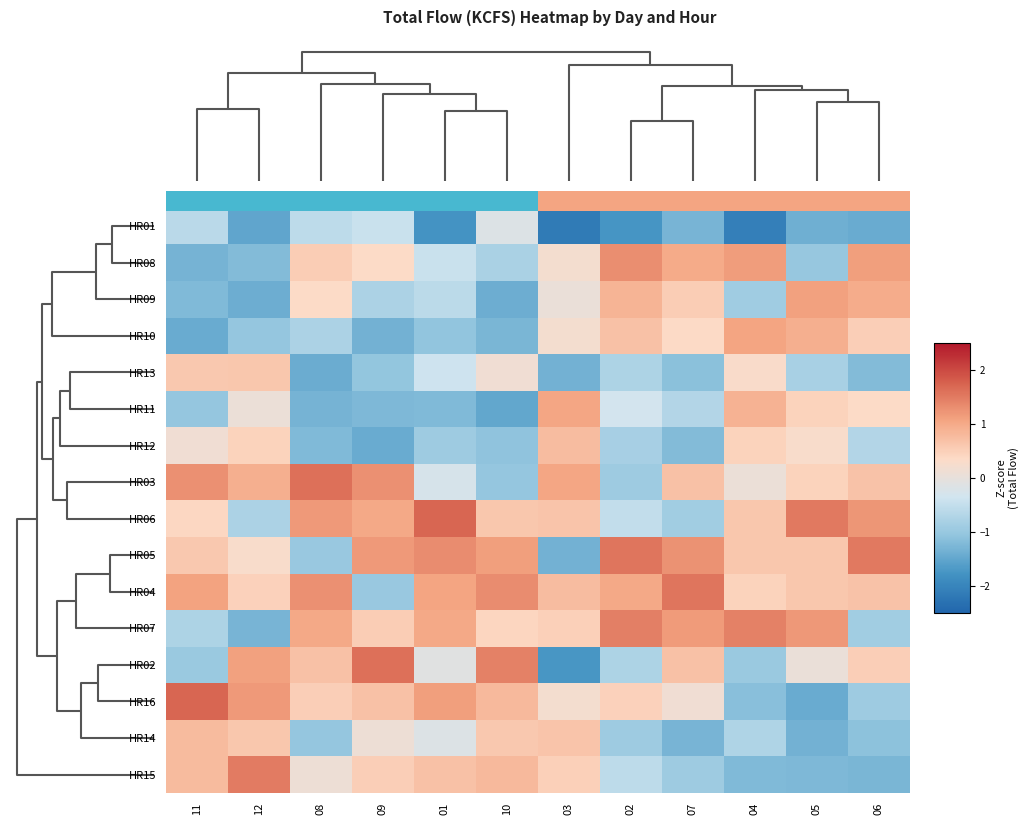

Is the value of HR07 at 07 greater than the value of HR09 at 08?

Yes